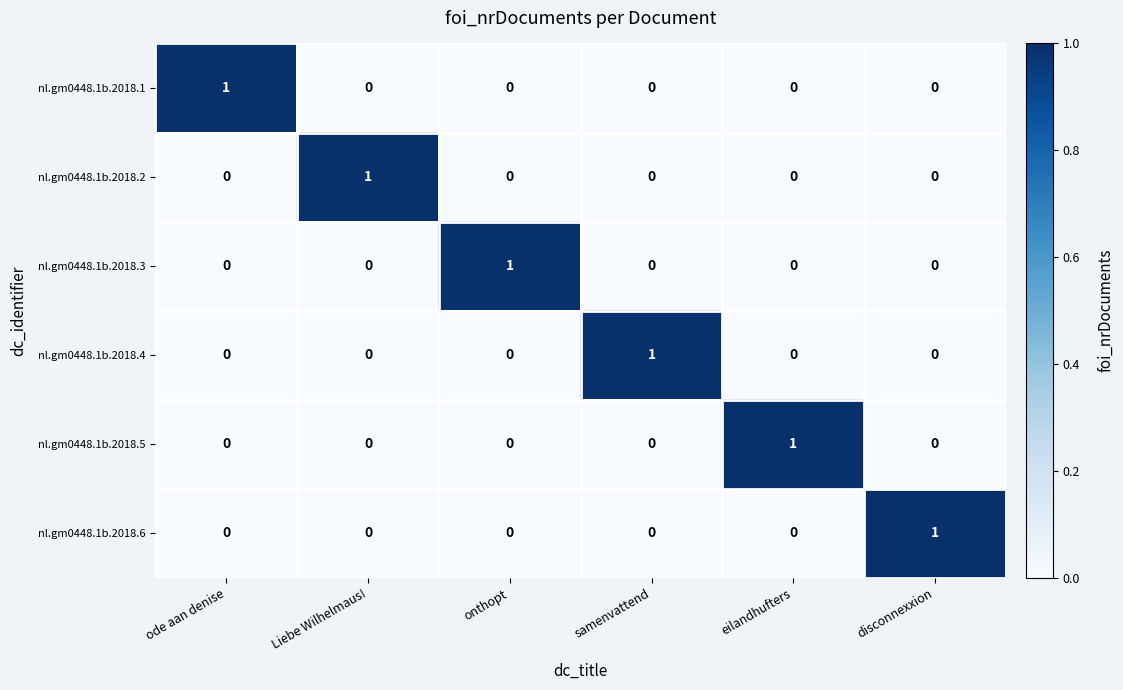

How many categories are shown in the chart?

6